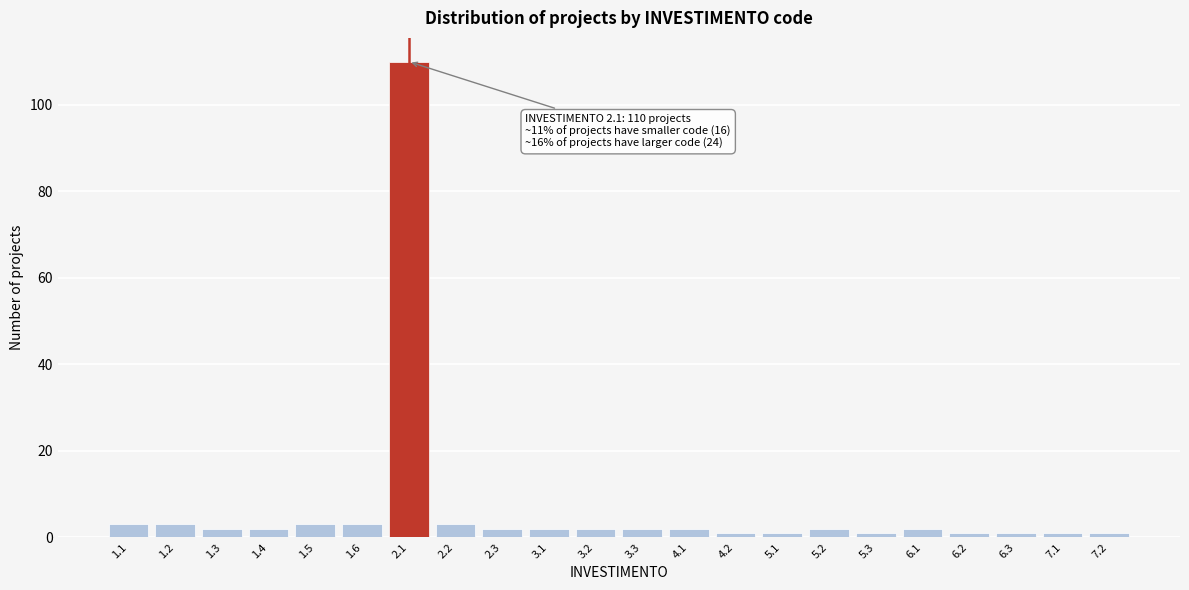

Reading right to left, list all the values displayed in this chart.

7.2=1	7.1=1	6.3=1	6.2=1	6.1=2	5.3=1	5.2=2	5.1=1	4.2=1	4.1=2	3.3=2	3.2=2	3.1=2	2.3=2	2.2=3	2.1=110	1.6=3	1.5=3	1.4=2	1.3=2	1.2=3	1.1=3